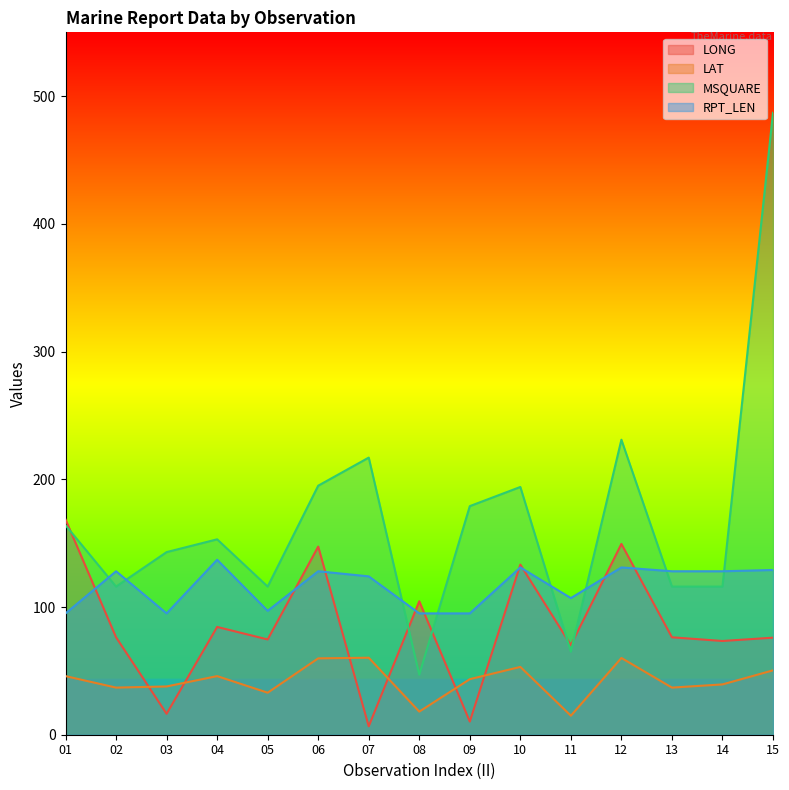

Reading right to left, extract all data points from this chart.

LONG: 76.0	73.4	76.3	149.4	70.2	133.2	10.3	104.5	6.6	147.3	74.6	84.4	16.4	76.3	168.5
LAT: 50.4	39.4	36.9	60.1	14.9	53.1	43.5	18.1	60.3	59.8	32.9	45.9	37.8	36.9	45.9
MSQUARE: 487.0	116.0	116.0	231.0	65.0	194.0	179.0	47.0	217.0	195.0	116.0	153.0	143.0	116.0	164.0
RPT_LEN: 129.0	128.0	128.0	131.0	107.0	131.0	95.0	95.0	124.0	128.0	97.0	137.0	95.0	128.0	95.0